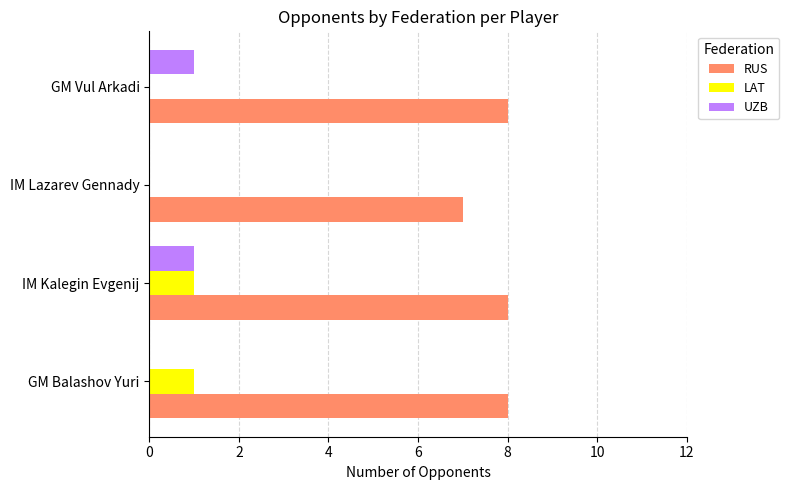

What is the maximum value for RUS?

8